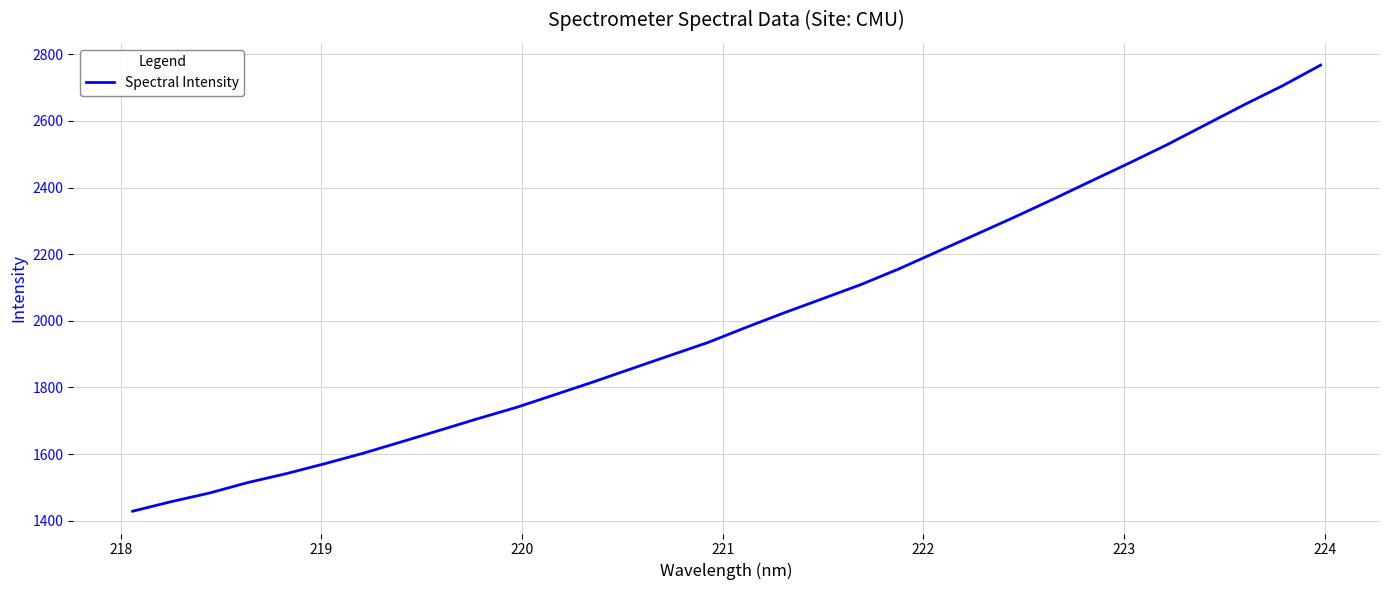

What is the maximum value shown in the chart?

2767.5